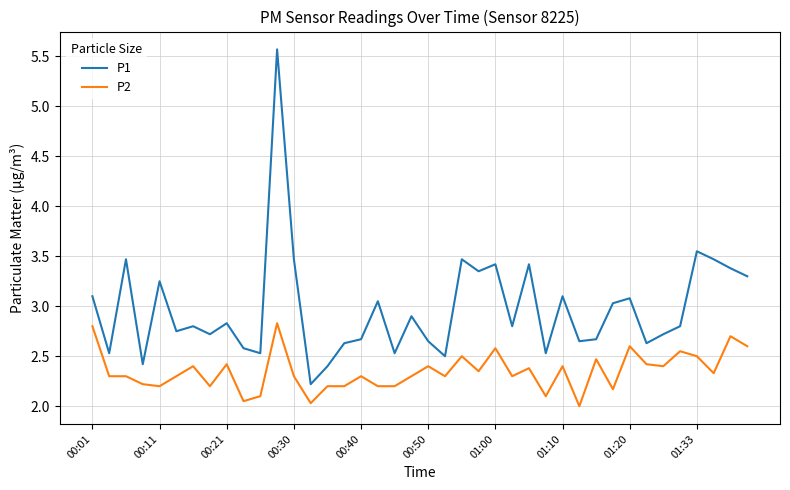

Which series has the largest total across all categories?

P1